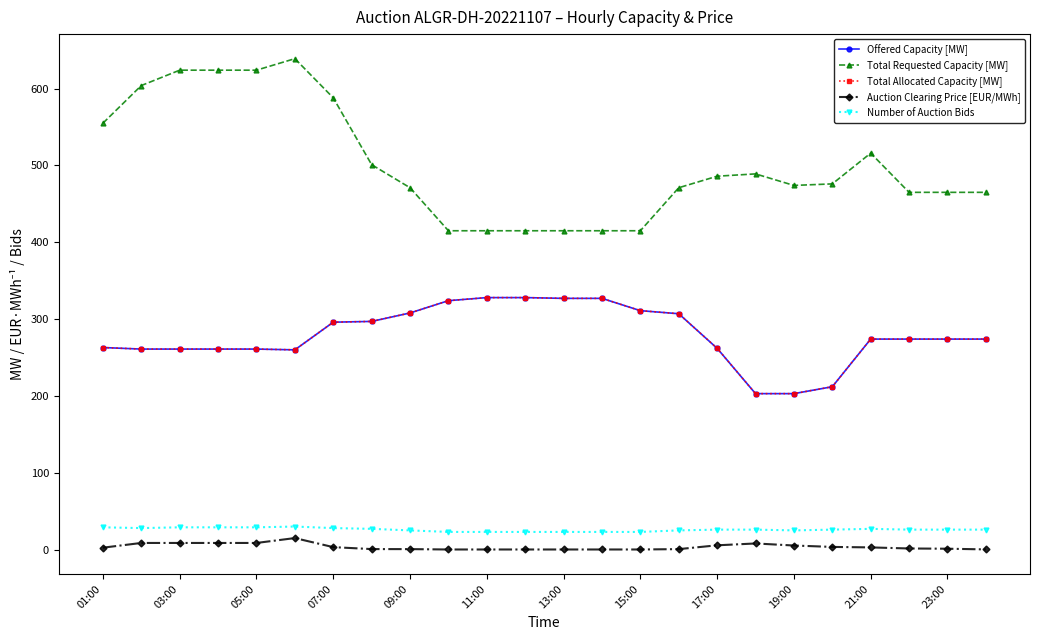

Does the chart have visible grid lines?

No